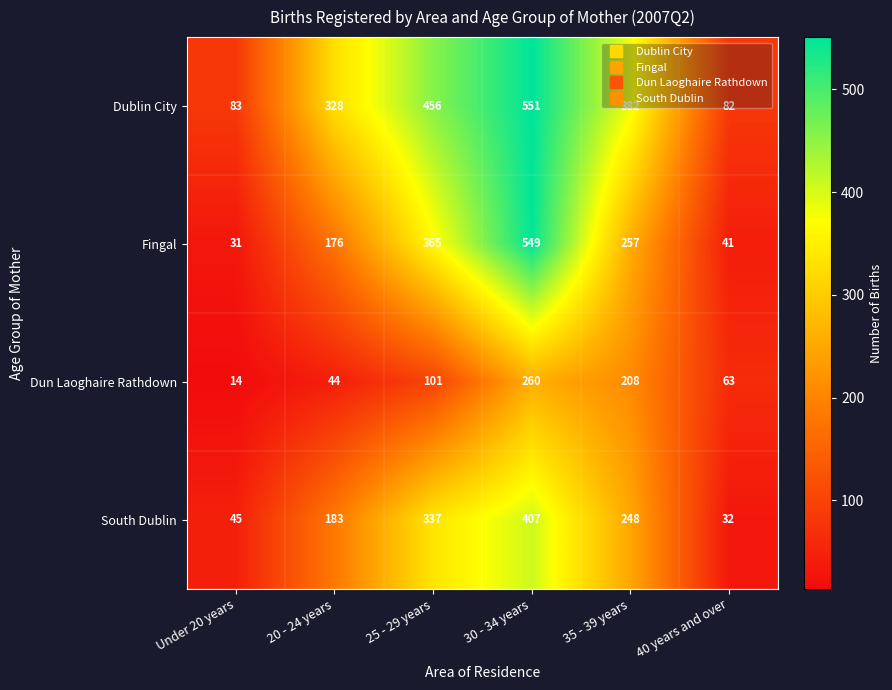

What is the difference between the Fingal values at 40 years and over and Under 20 years?

10